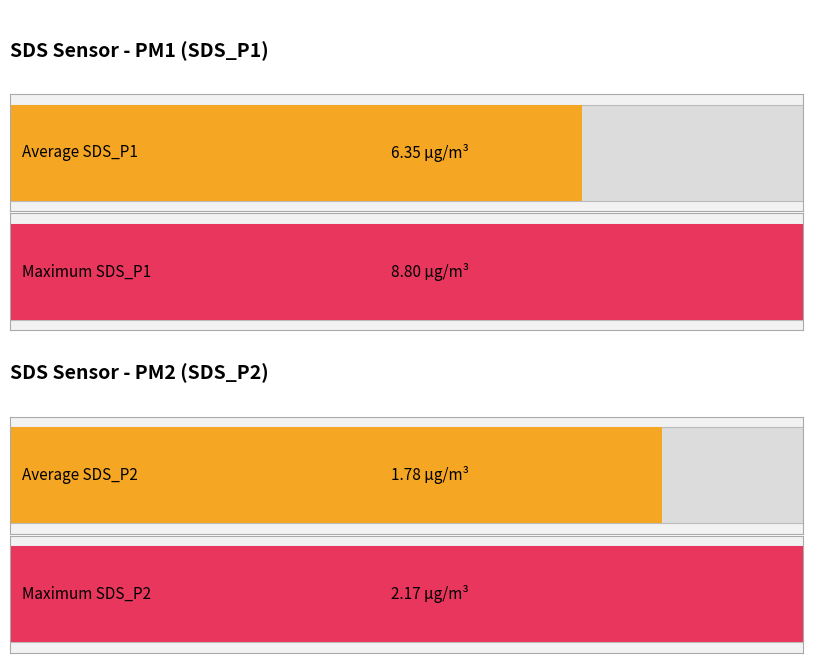

Are the bars grouped side by side (vs. stacked)?

Yes